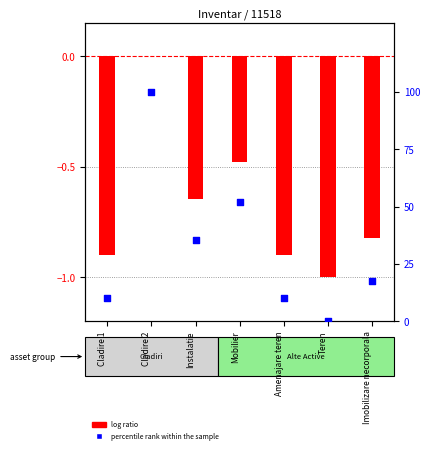

Which series reaches the maximum Y coordinate?

percentile rank within the sample